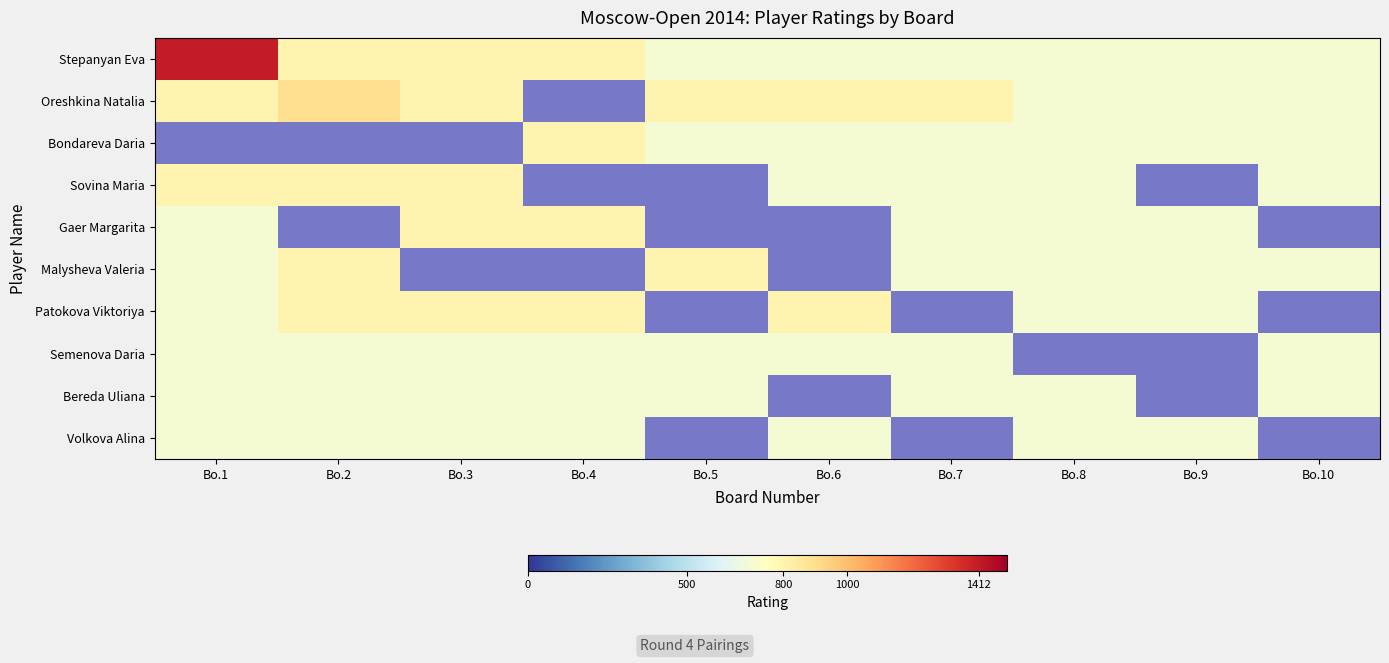

What is the maximum value for Stepanyan Eva?

1412.0